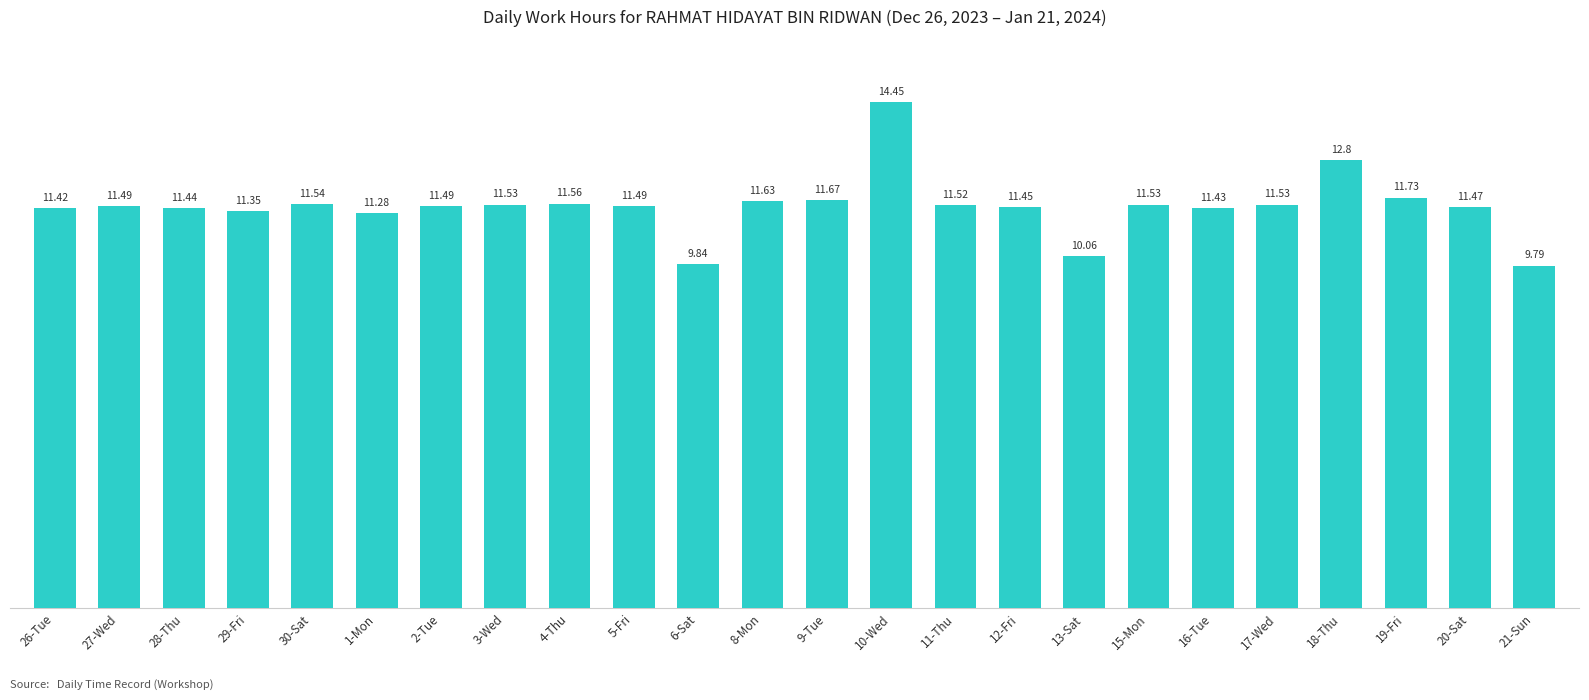

Which label corresponds to the smallest value in the chart?

21-Sun